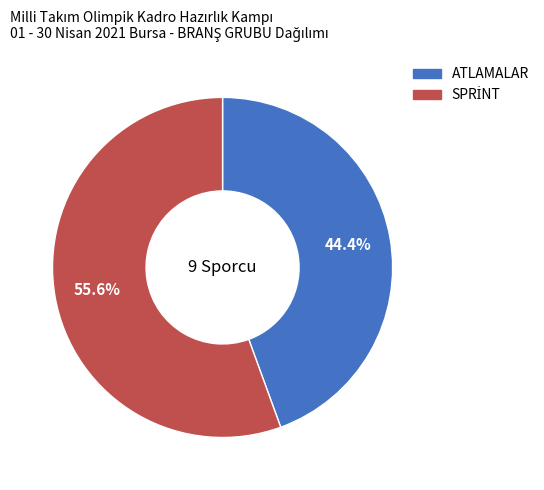

What percentage is NOT represented by ATLAMALAR?

55.6%